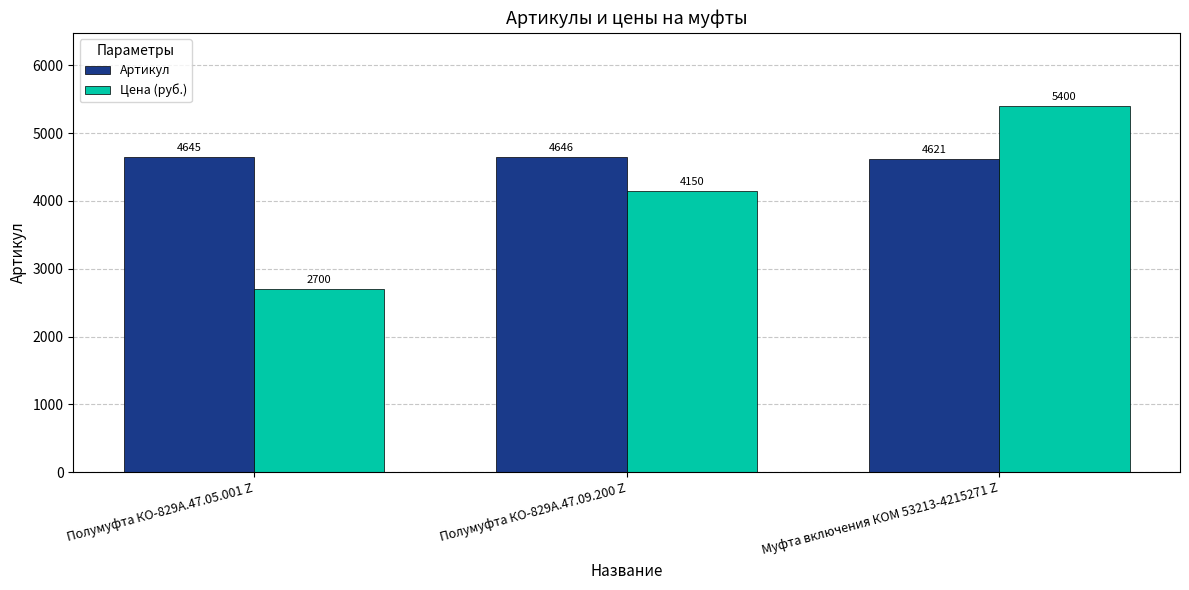

True or false: Цена (руб.) has a value of 7230 at Полумуфта КО-829А.47.09.200 Z.

False